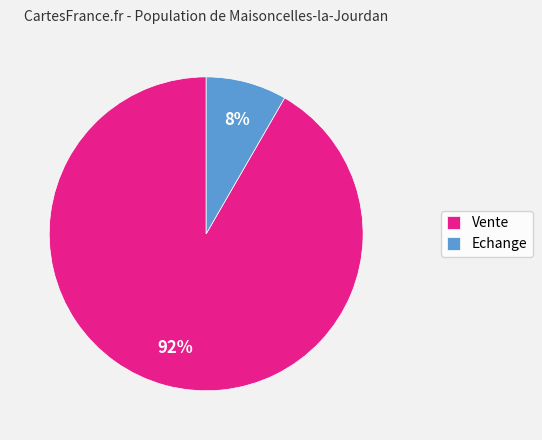

Between Vente and Echange, which is larger?

Vente